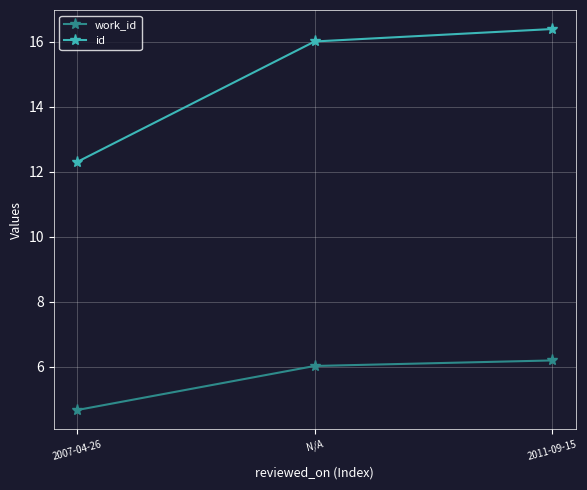

At which label does id first exceed 16?

N/A